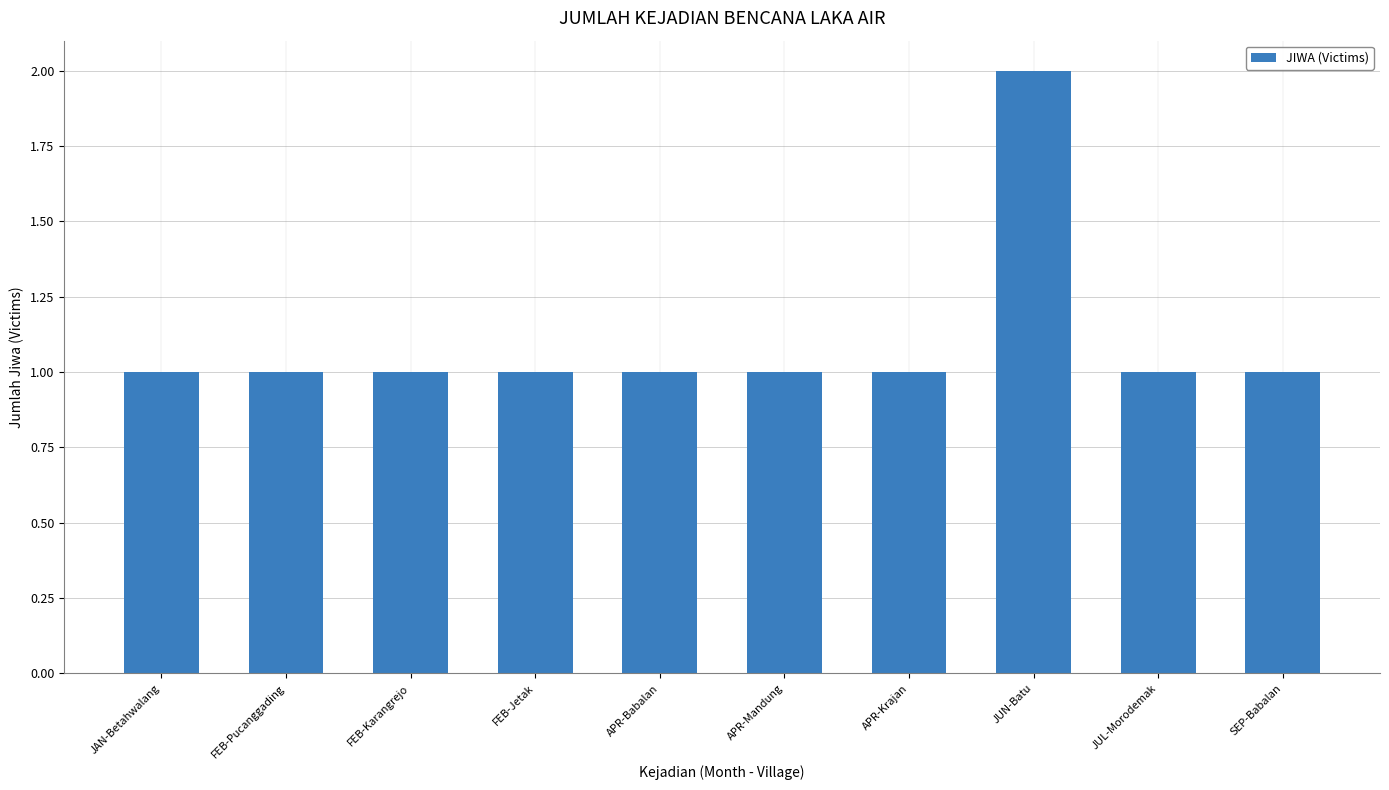

Which has a higher value, FEB-Karangrejo or JUN-Batu?

JUN-Batu